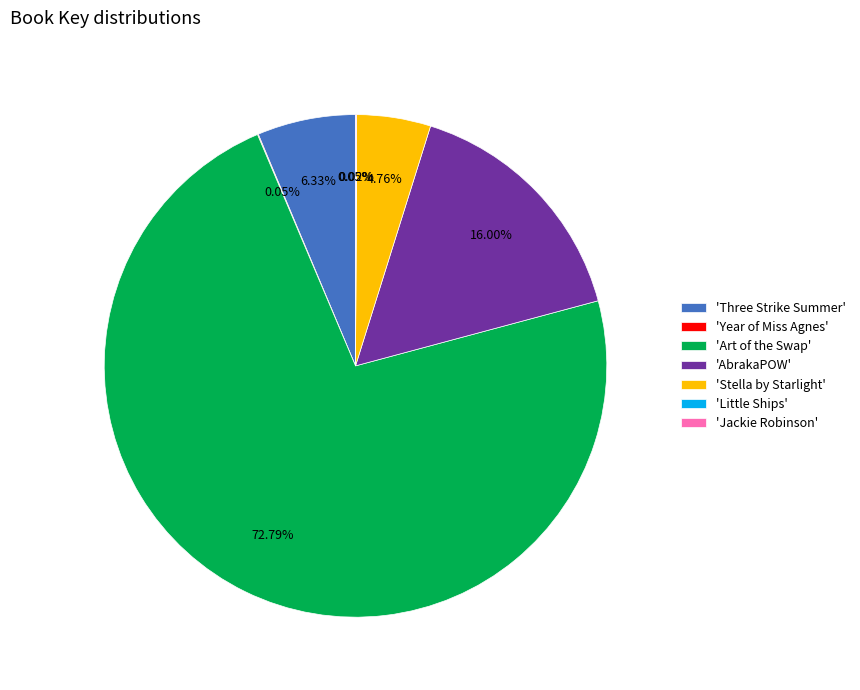

Which category has the biggest portion of the pie?

'Art of the Swap'